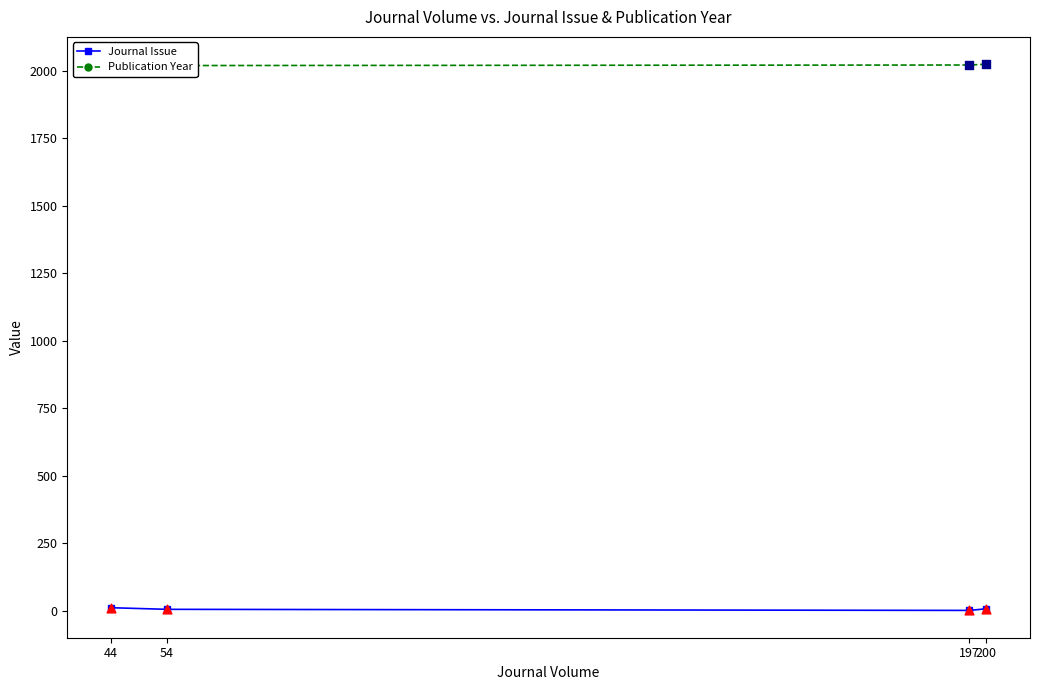

Which series has the largest total across all categories?

Publication Year